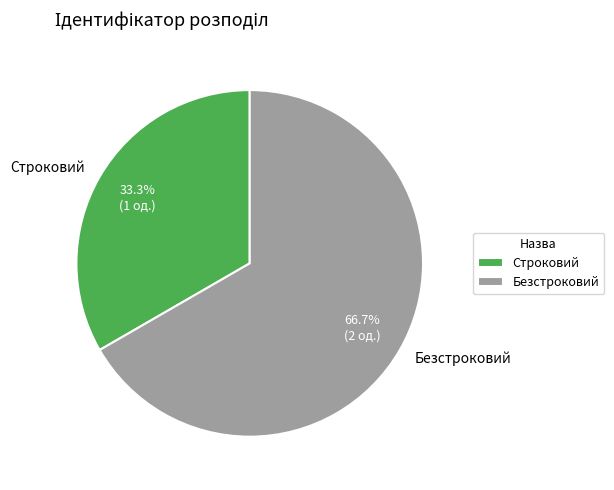

Combined, do Строковий and Безстроковий account for over 50%?

Yes